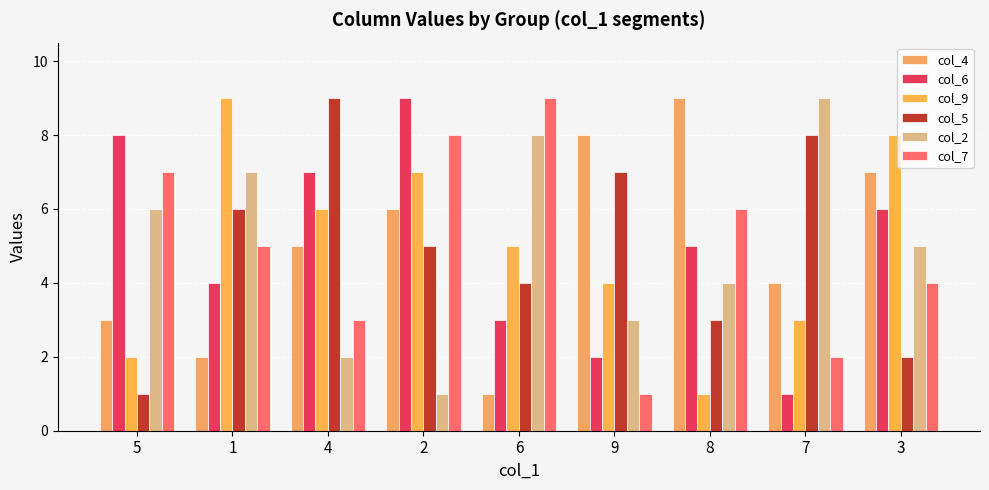

How many bars are there in total?

54